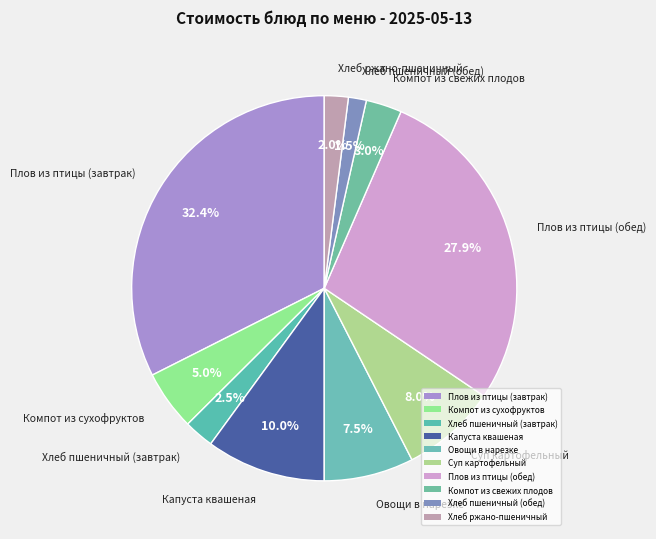

Is there a majority slice in this chart?

No